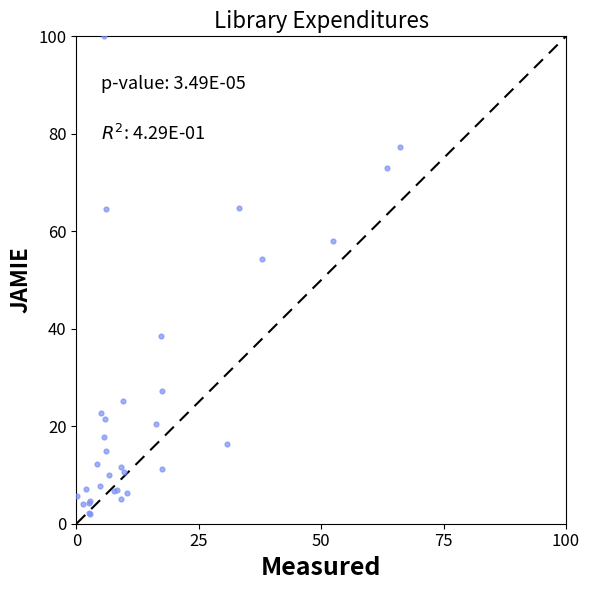

What Y value in the scatter plot is closest to 50?

54.3